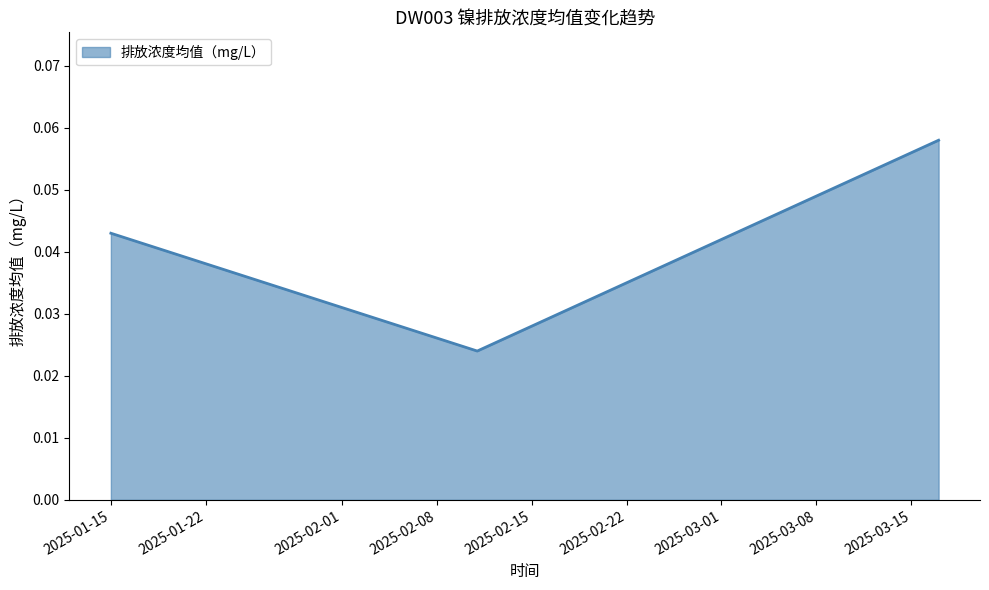

Does the chart have visible grid lines?

No